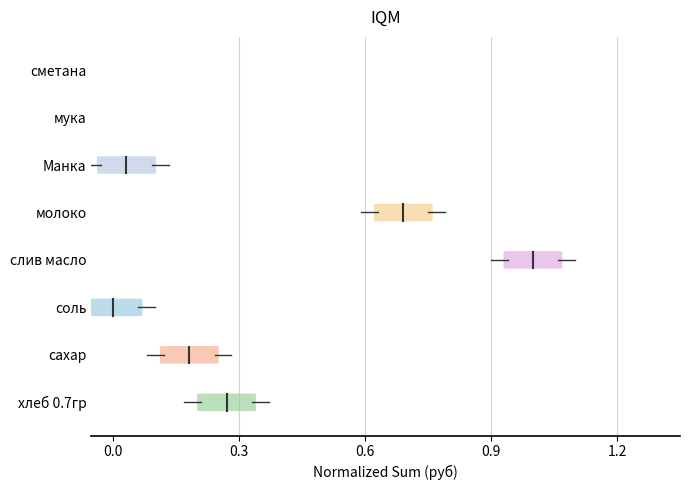

Which series has the widest spread of values?

сахар